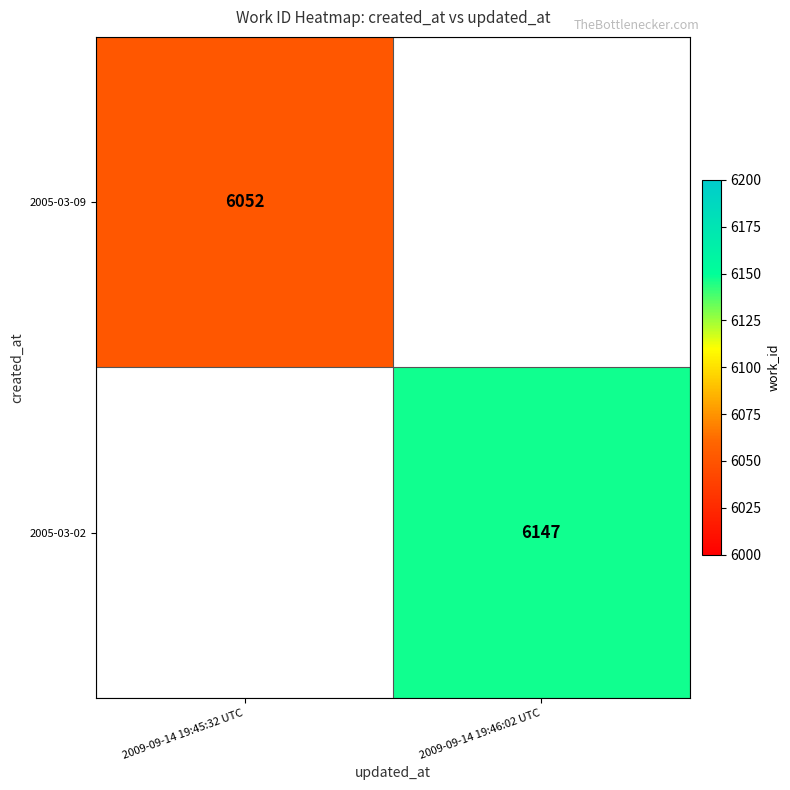

Between 2009-09-14 19:45:32 UTC and 2009-09-14 19:46:02 UTC, which is larger?

2009-09-14 19:46:02 UTC